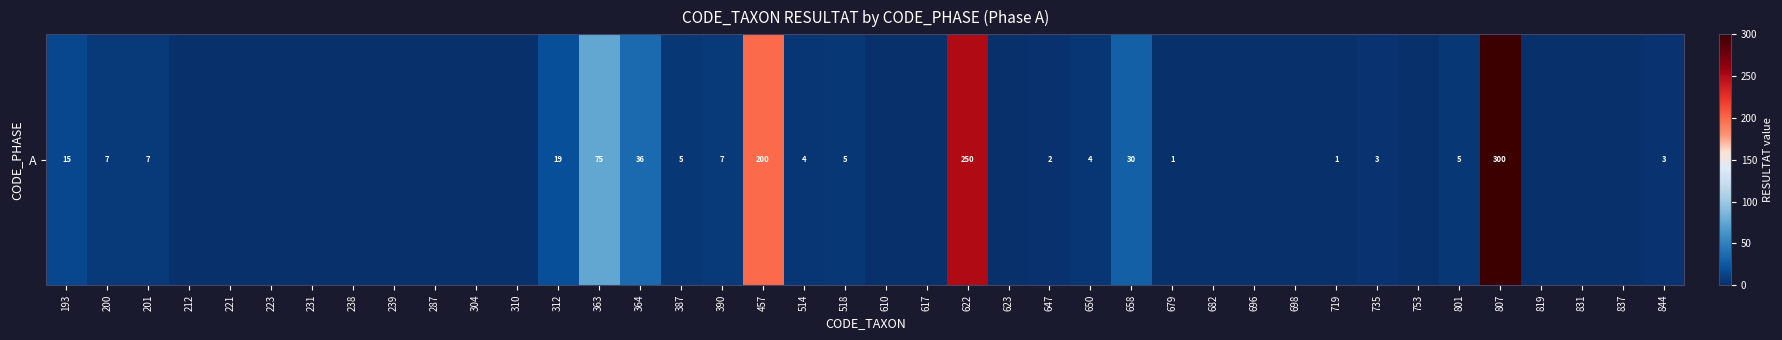

Between 647 and 837, which is larger?

647